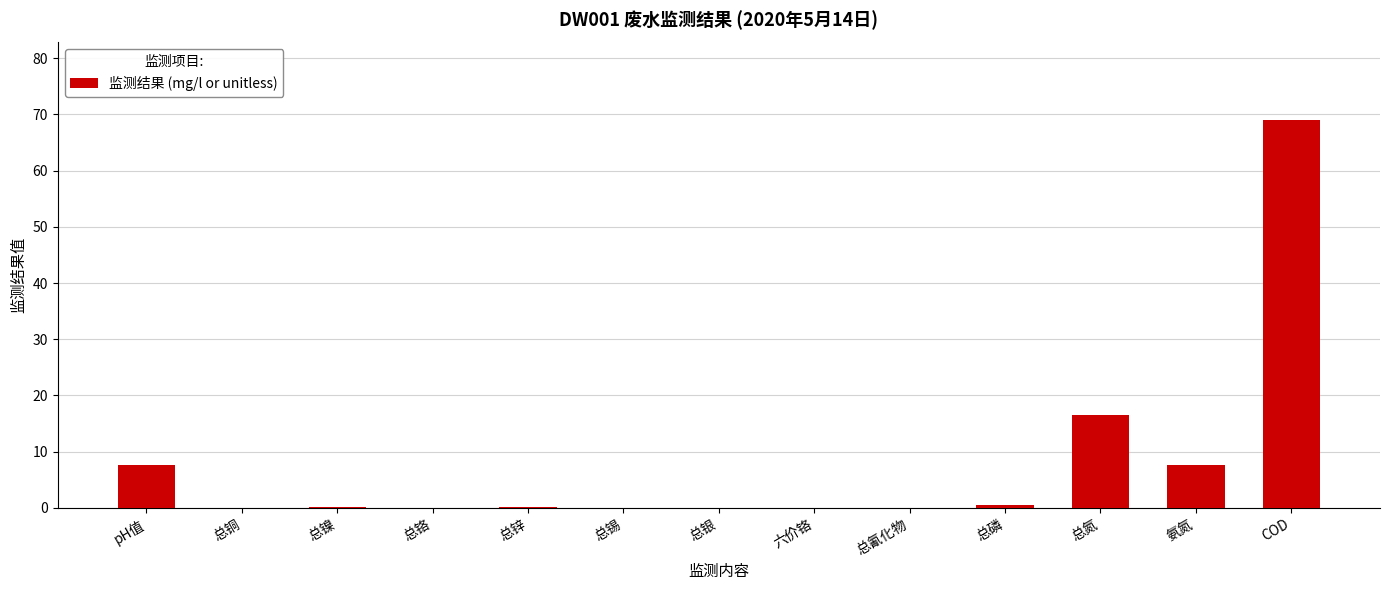

What is the difference between the values at pH值 and 总锡?

7.6